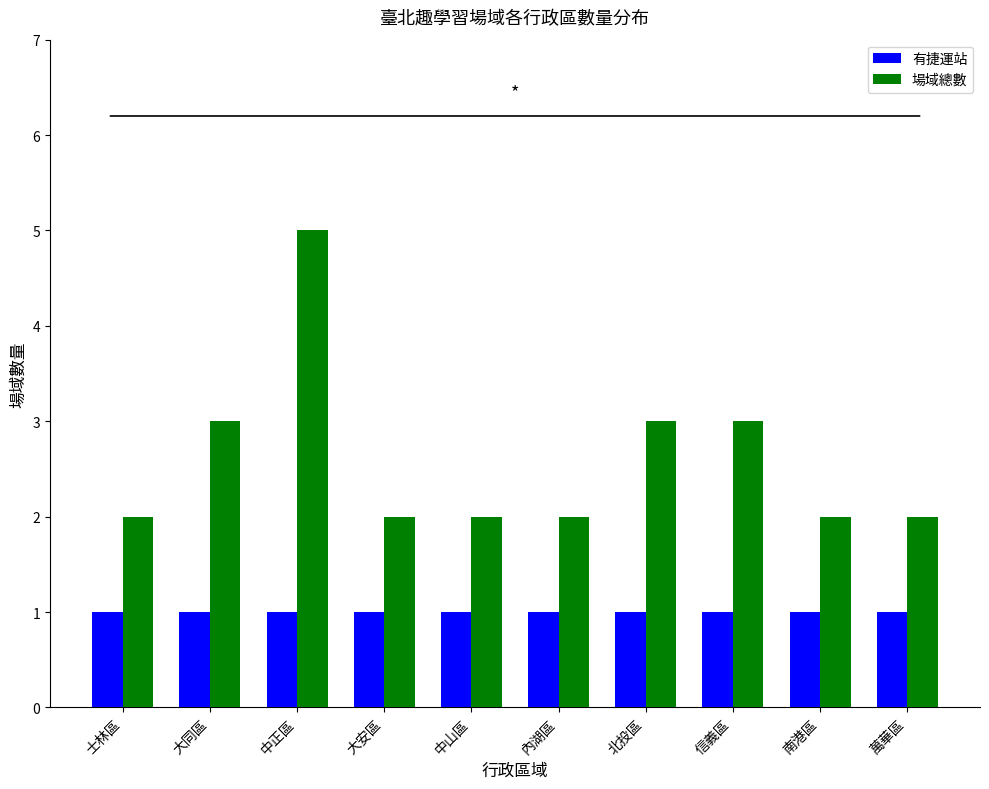

Reading left to right, transcribe all the data shown in this chart.

有捷運站: 1	1	1	1	1	1	1	1	1	1
場域總數: 2	3	5	2	2	2	3	3	2	2